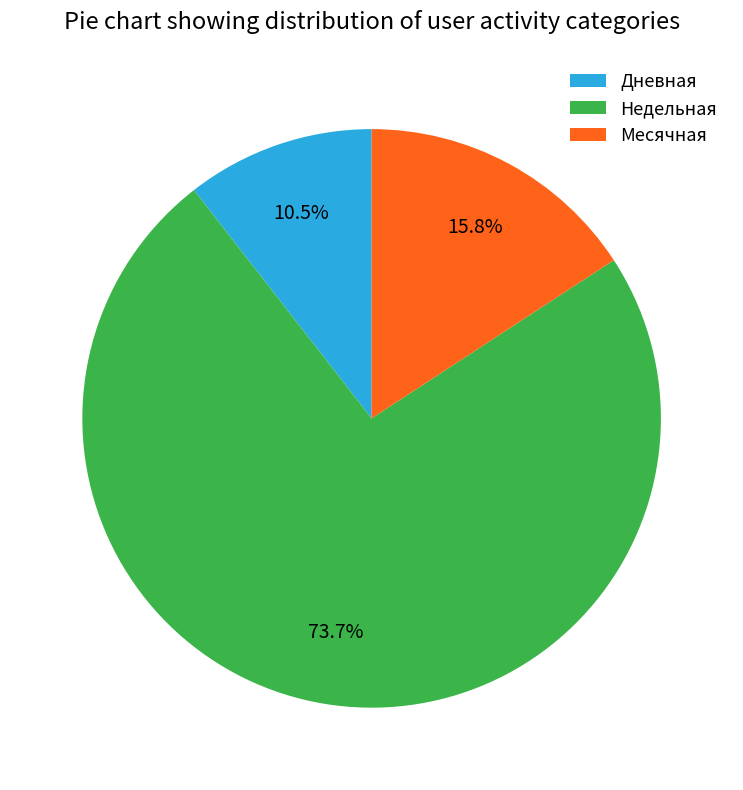

Does any single category account for the majority?

Yes